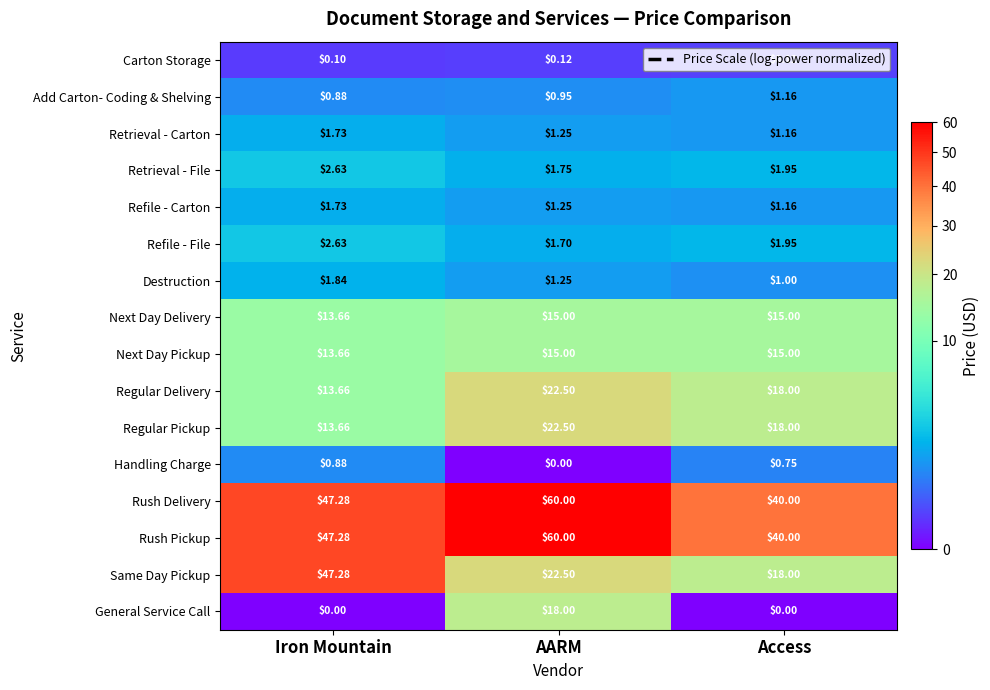

Where is Refile - Carton nearest to the value 1?

Access